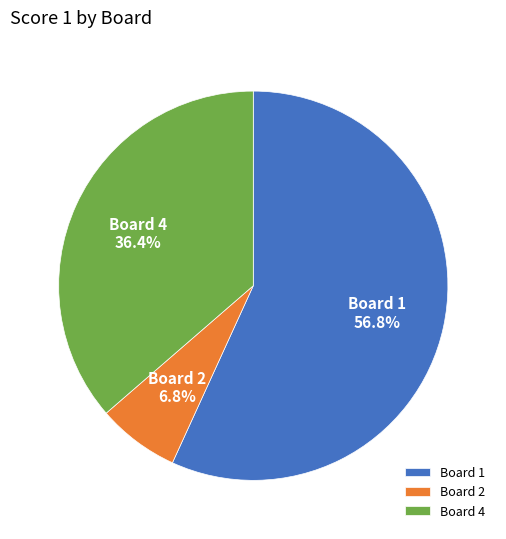

Combined, what portion of the pie is Board 4 and Board 2?

43.2%